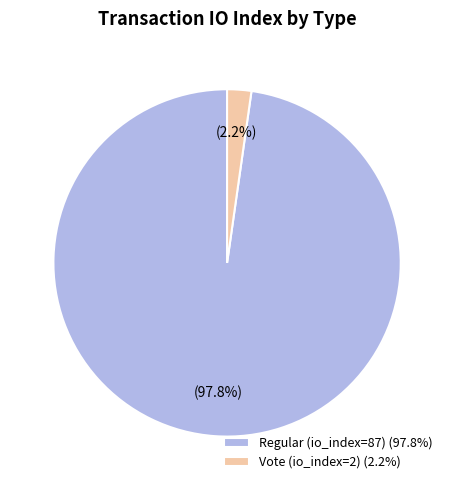

To the nearest percent, what is the combined percentage of Vote (io_index=2) and Regular (io_index=87)?

100%